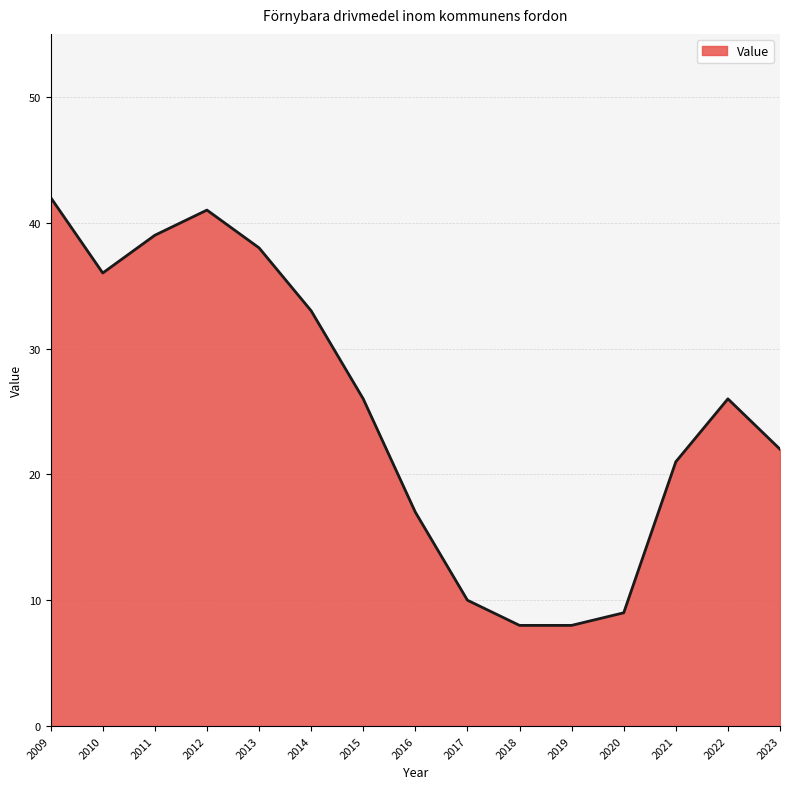

Is it true that the value at 2020 is 15?

False